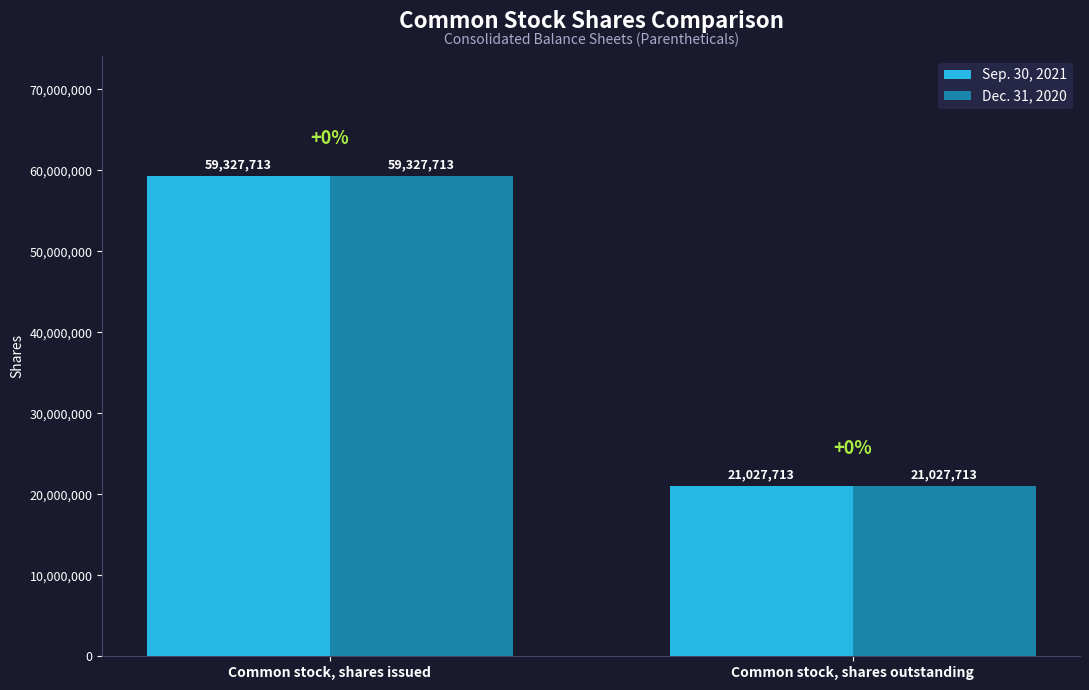

What is the difference between the Sep. 30, 2021 values at Common stock, shares outstanding and Common stock, shares issued?

38300000